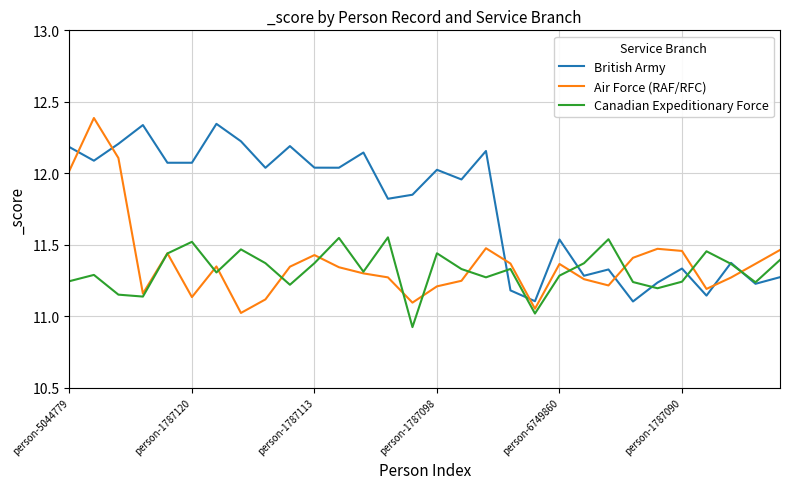

What is the maximum value shown in the chart?

12.4